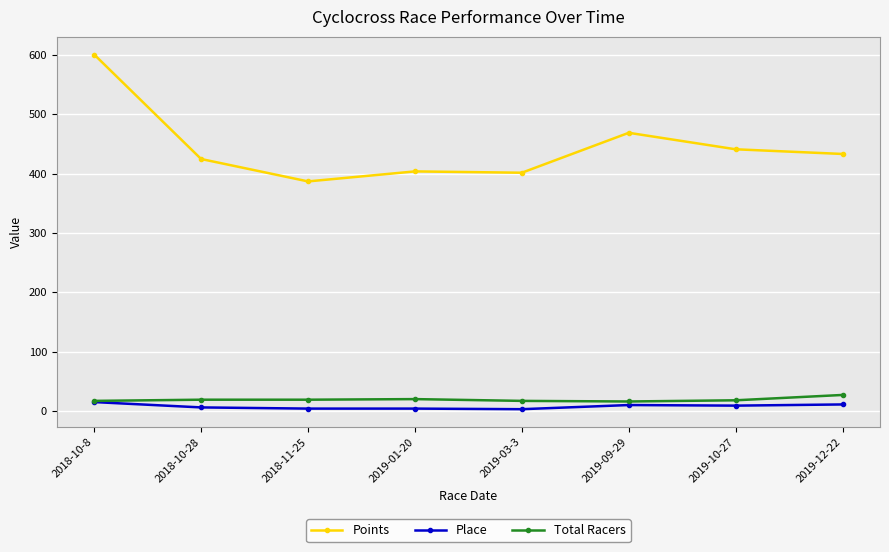

Between 2018-10-8 and 2019-10-27, which series saw the biggest shift?

Points